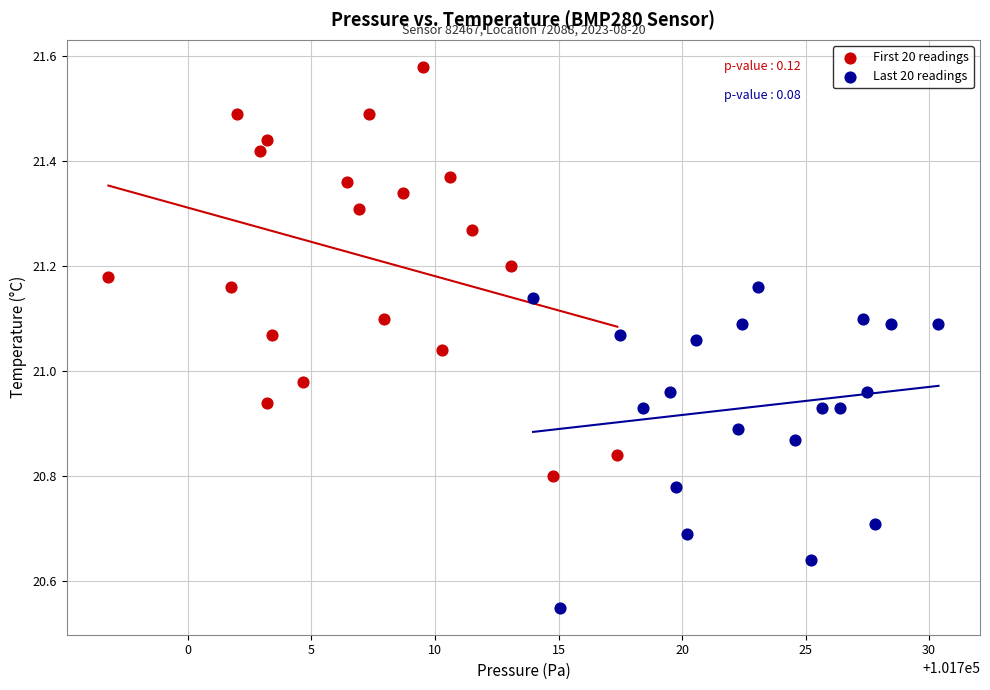

Which series contains the highest Y value?

First 20 readings